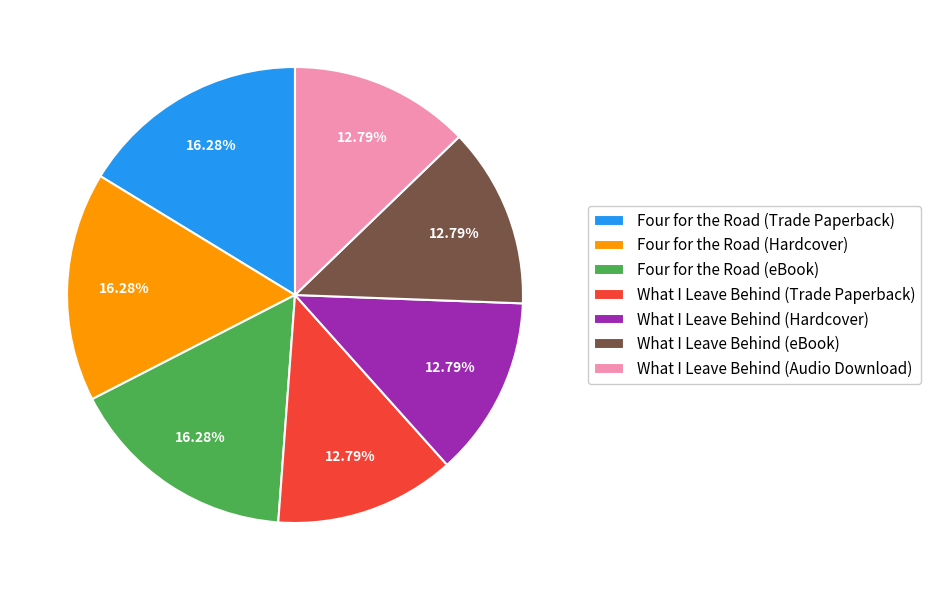

To the nearest percent, what is the combined percentage of What I Leave Behind (Trade Paperback) and Four for the Road (Trade Paperback)?

29%